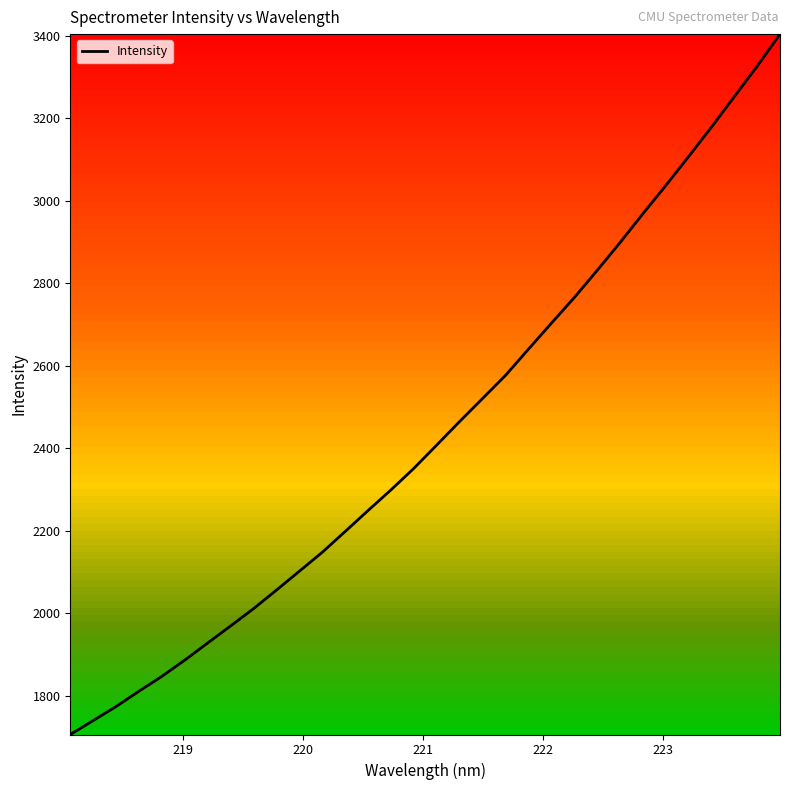

What is the maximum value shown in the chart?

3403.6